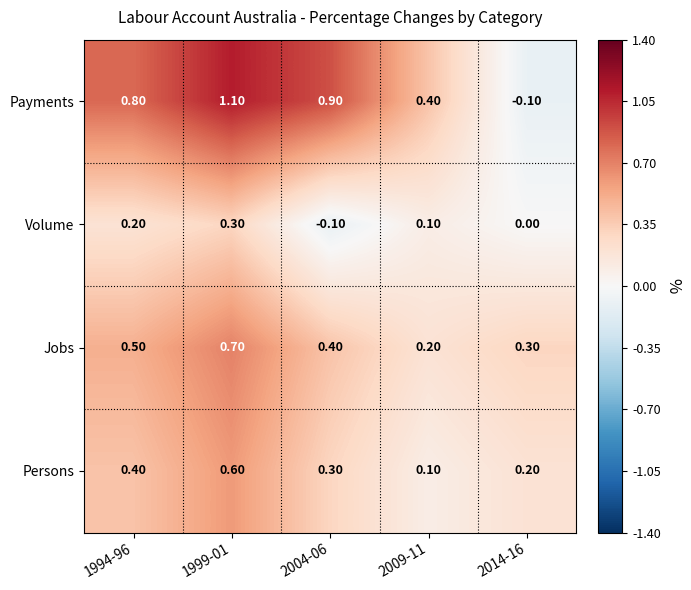

What is the total value across all series at 1994-96?

1.9